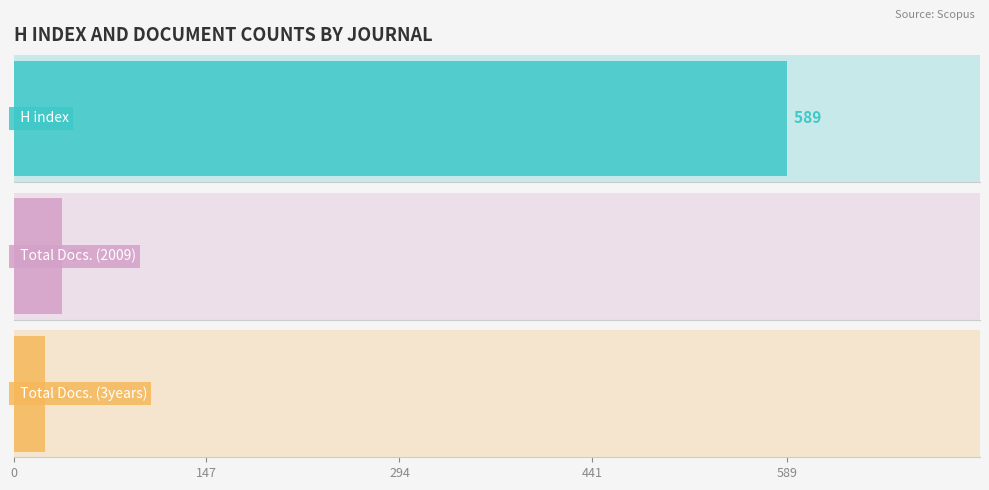

How many data points in H index are above 298?

1